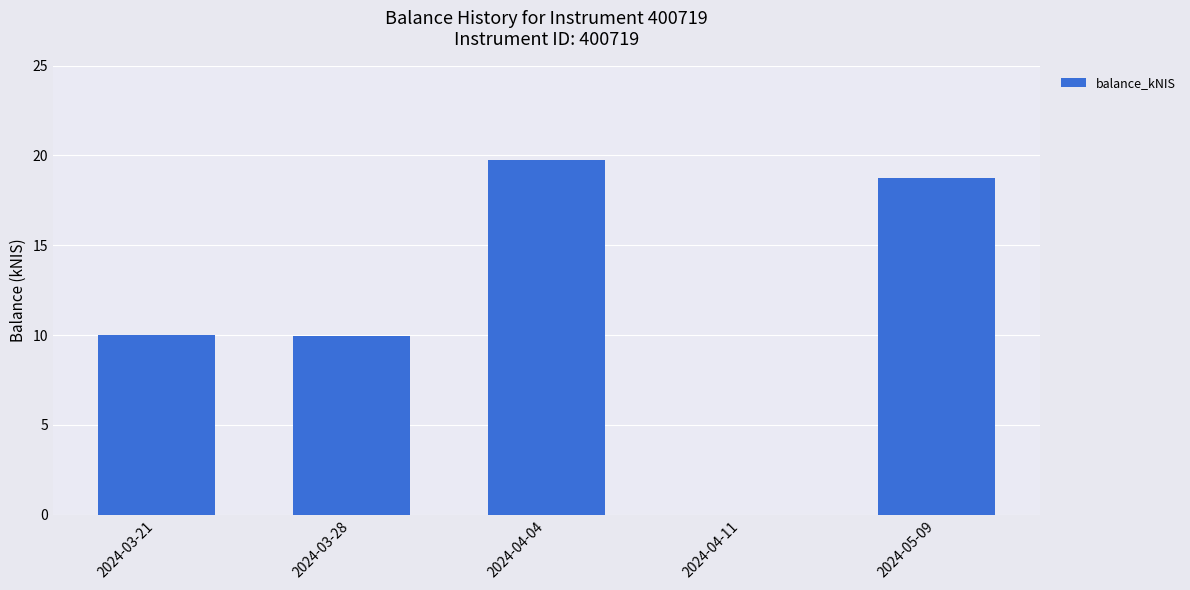

What value does the data have at 2024-04-04?

19.8